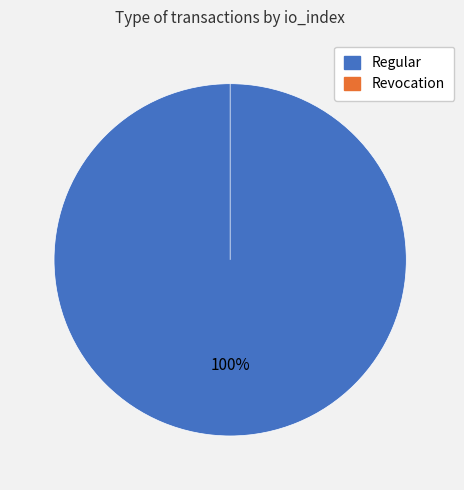

Is there any slice that represents more than half of the pie?

Yes